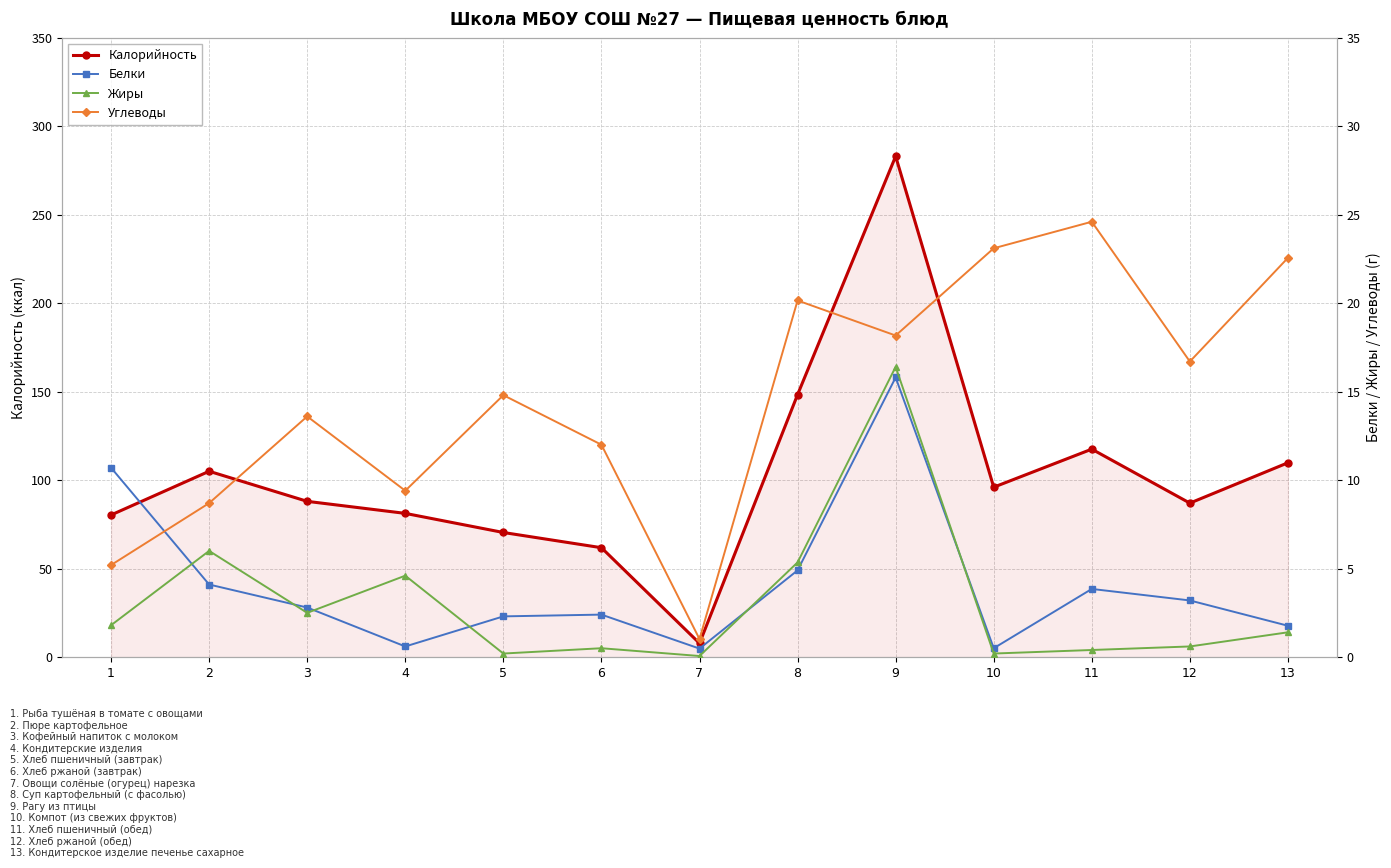

How many data points in Белки are less than 2?

4